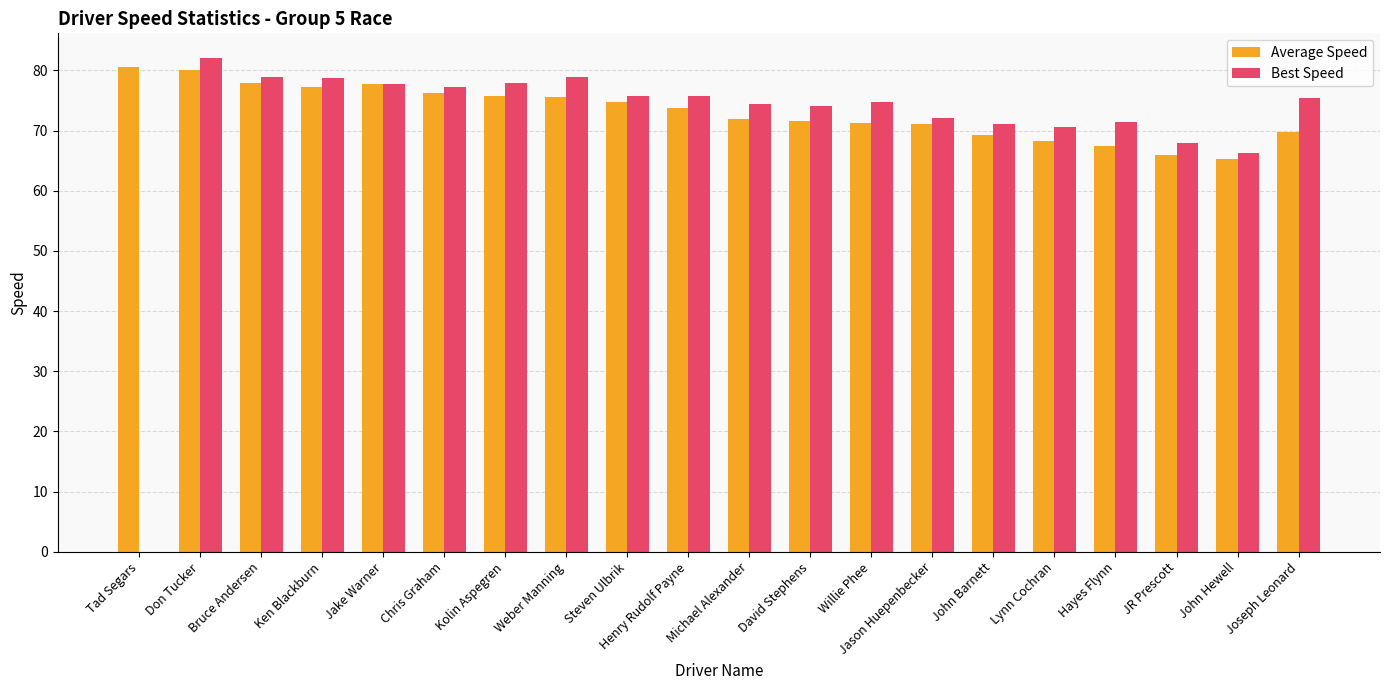

Read the Average Speed value at Weber Manning.

75.7